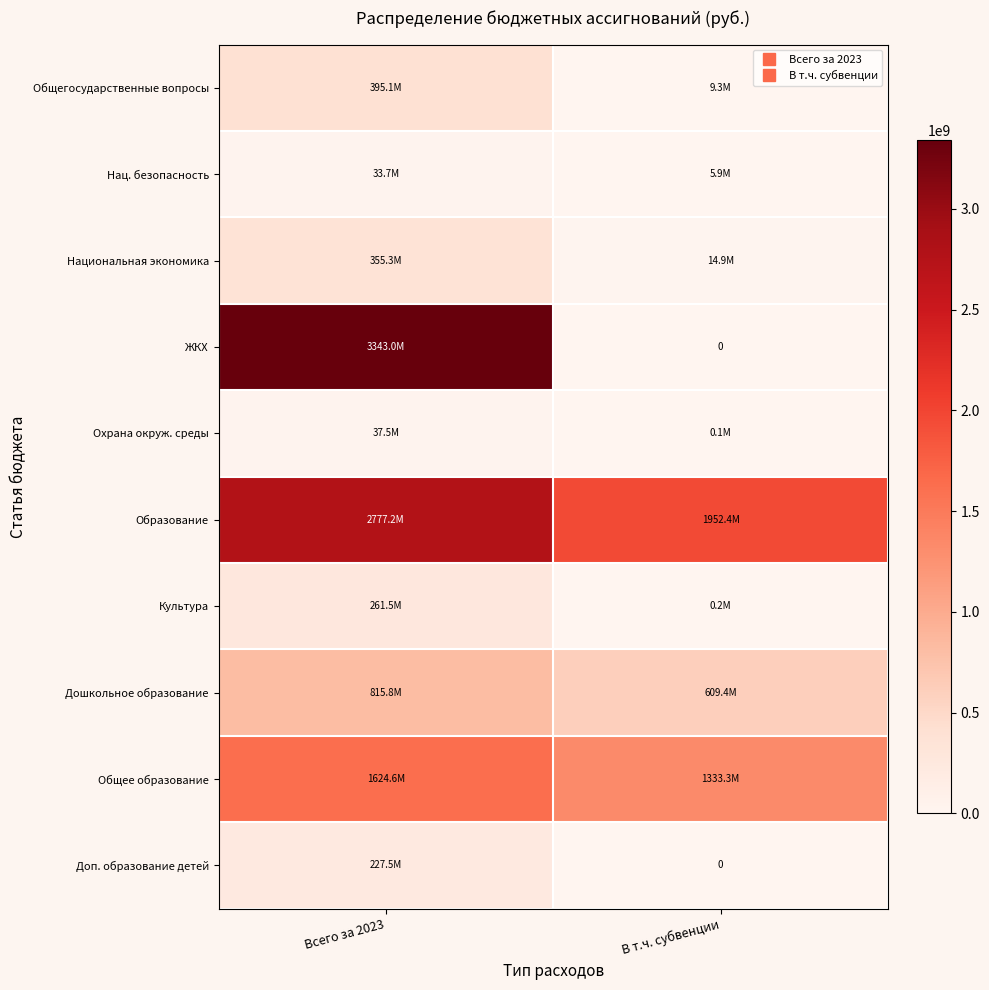

Which category has the lowest value in the Нац. безопасность series?

В т.ч. субвенции